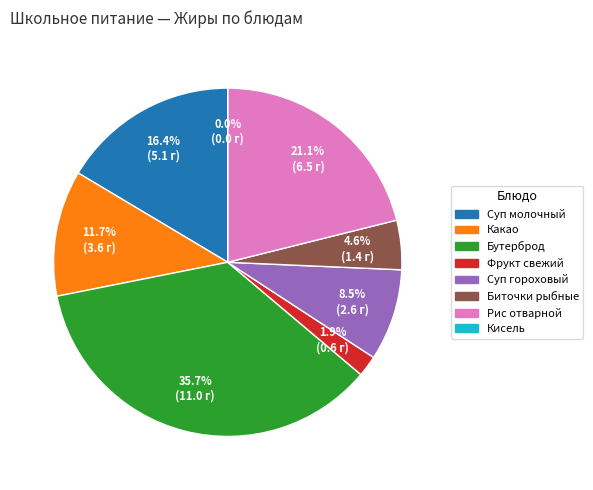

To the nearest percent, what is the average slice percentage?

12%